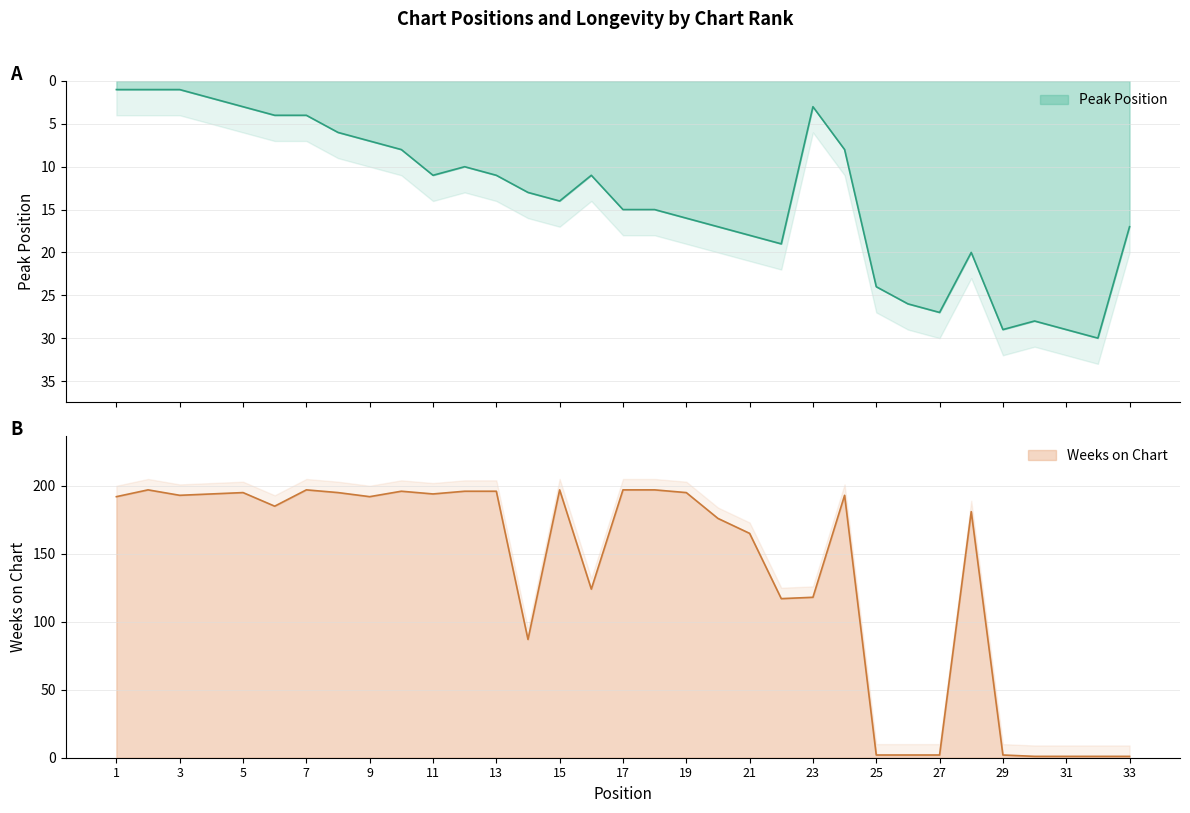

List the labels in order of Weeks on Chart value, smallest first.

30, 31, 32, 33, 25, 26, 27, 29, 14, 22, 23, 16, 21, 20, 28, 6, 1, 9, 3, 24, 4, 11, 5, 8, 19, 10, 12, 13, 2, 7, 15, 17, 18